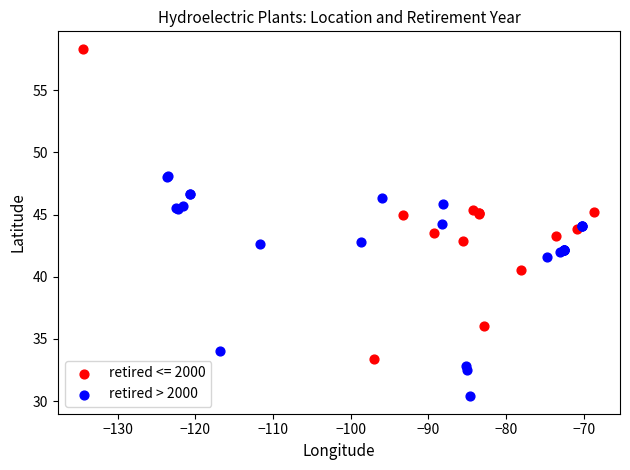

Which series contains the highest Y value?

retired <= 2000